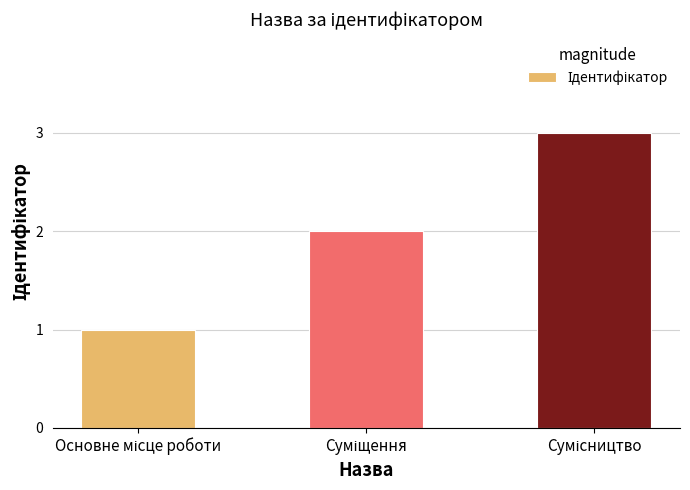

What is the greatest value displayed?

3